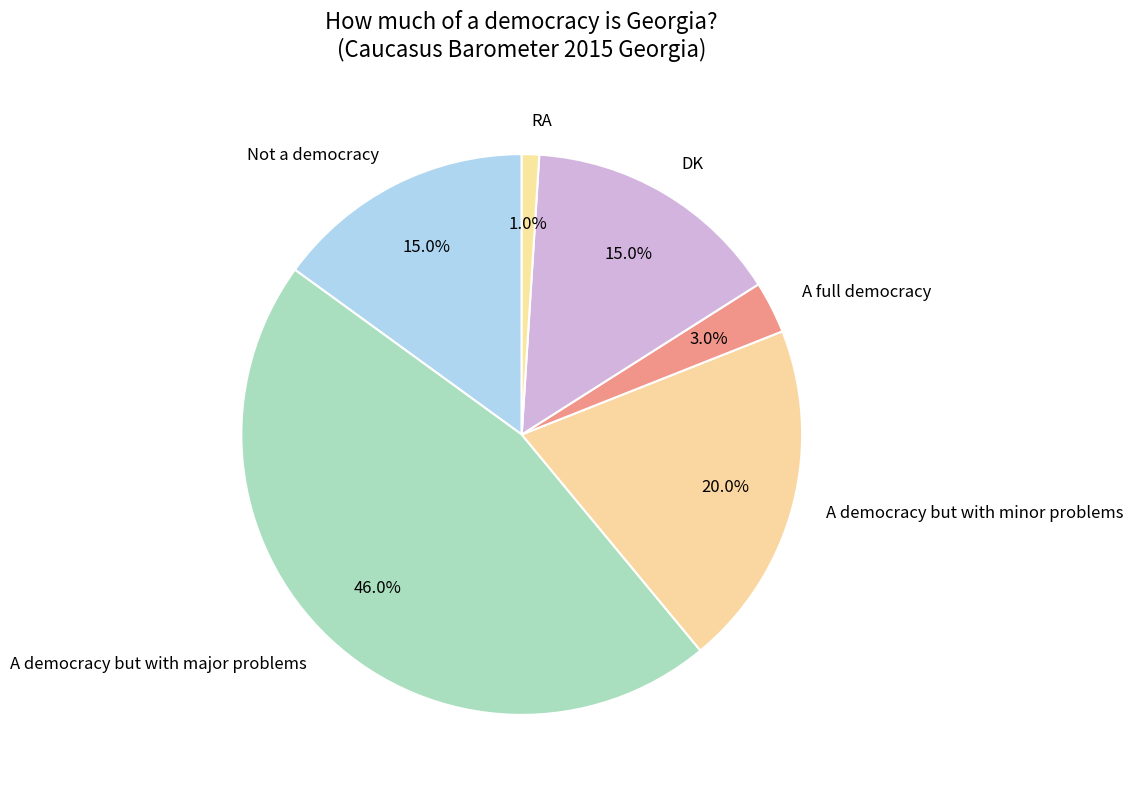

To the nearest percent, what is the average slice percentage?

17%